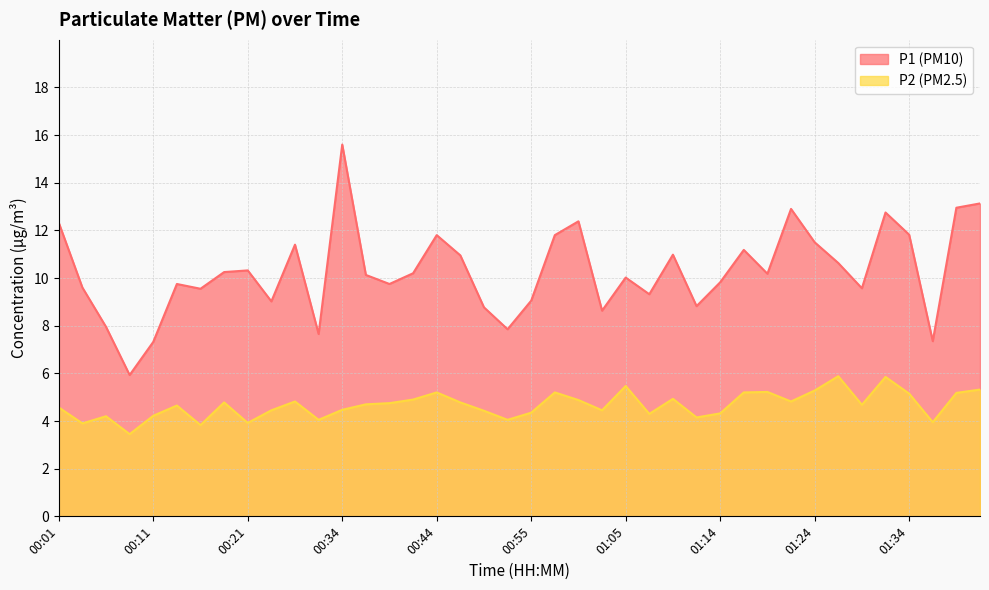

What is the difference between the second highest and minimum values in the P2 series?

2.4